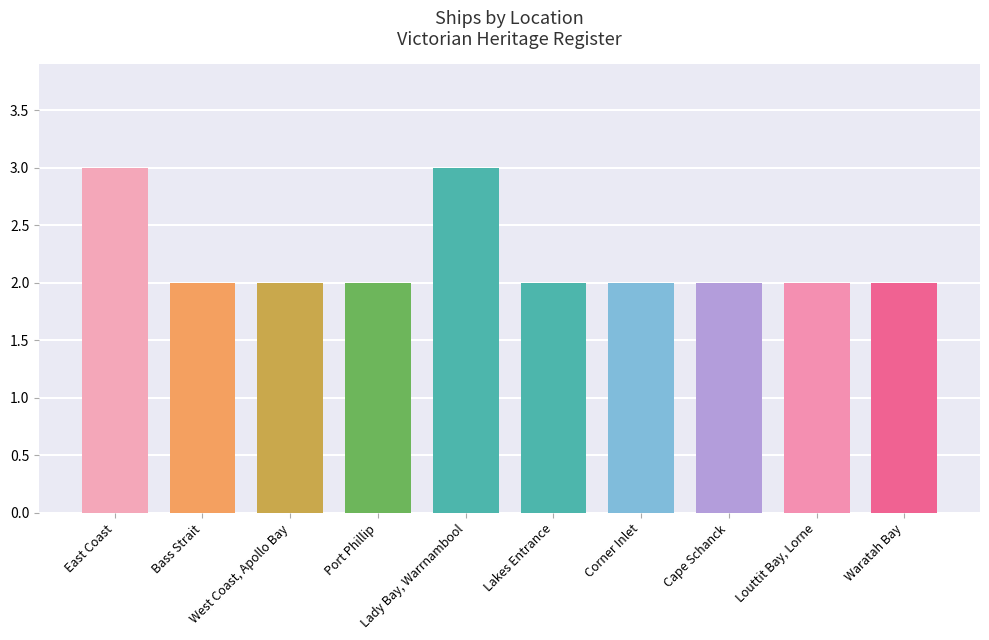

Are the bars grouped side by side (vs. stacked)?

No